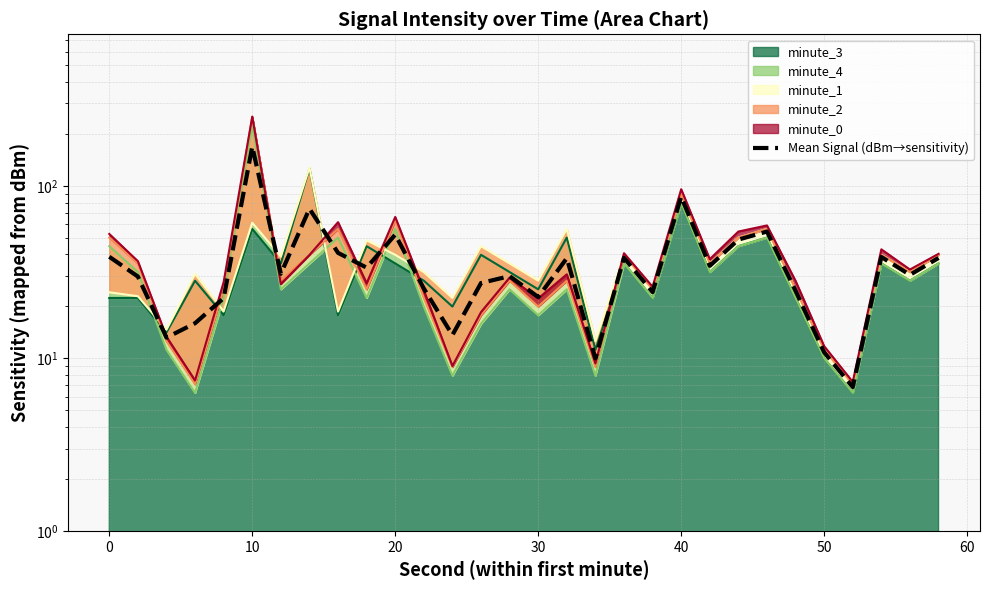

How many values exceed 30?

16